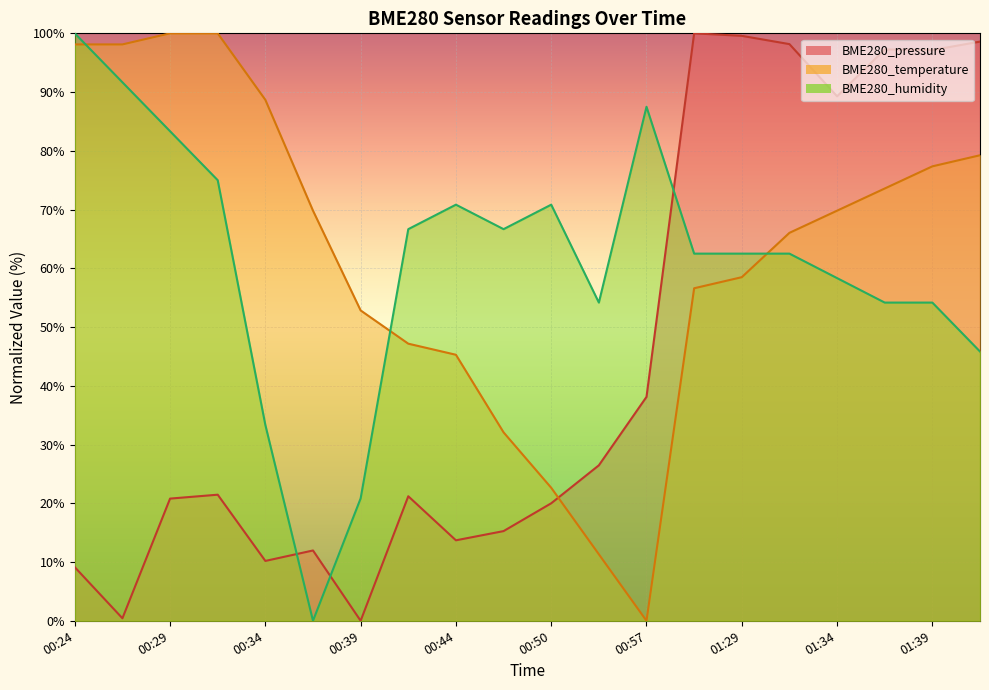

How many distinct data groups are displayed?

3